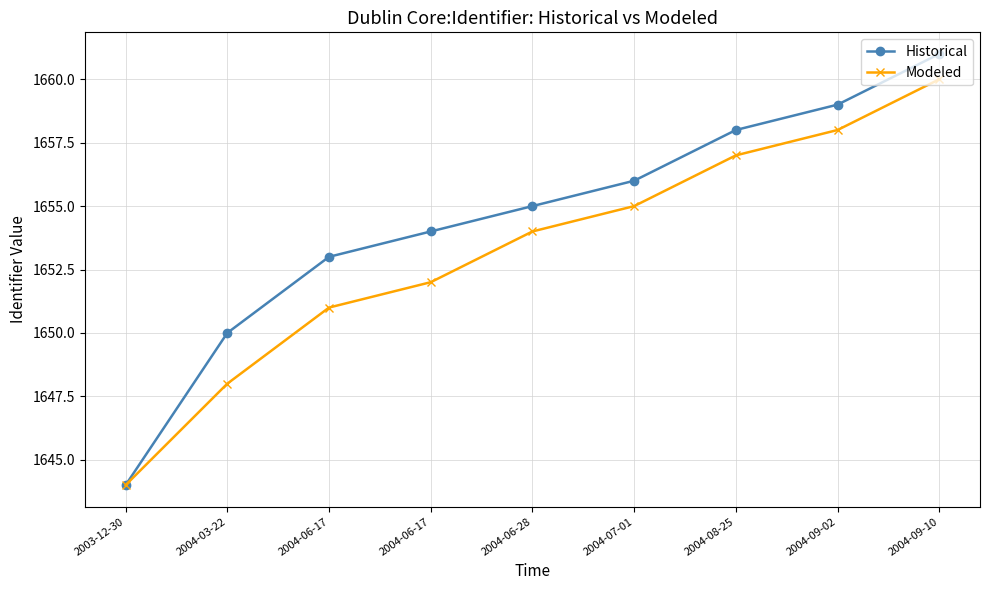

How many lines are shown in the chart?

2